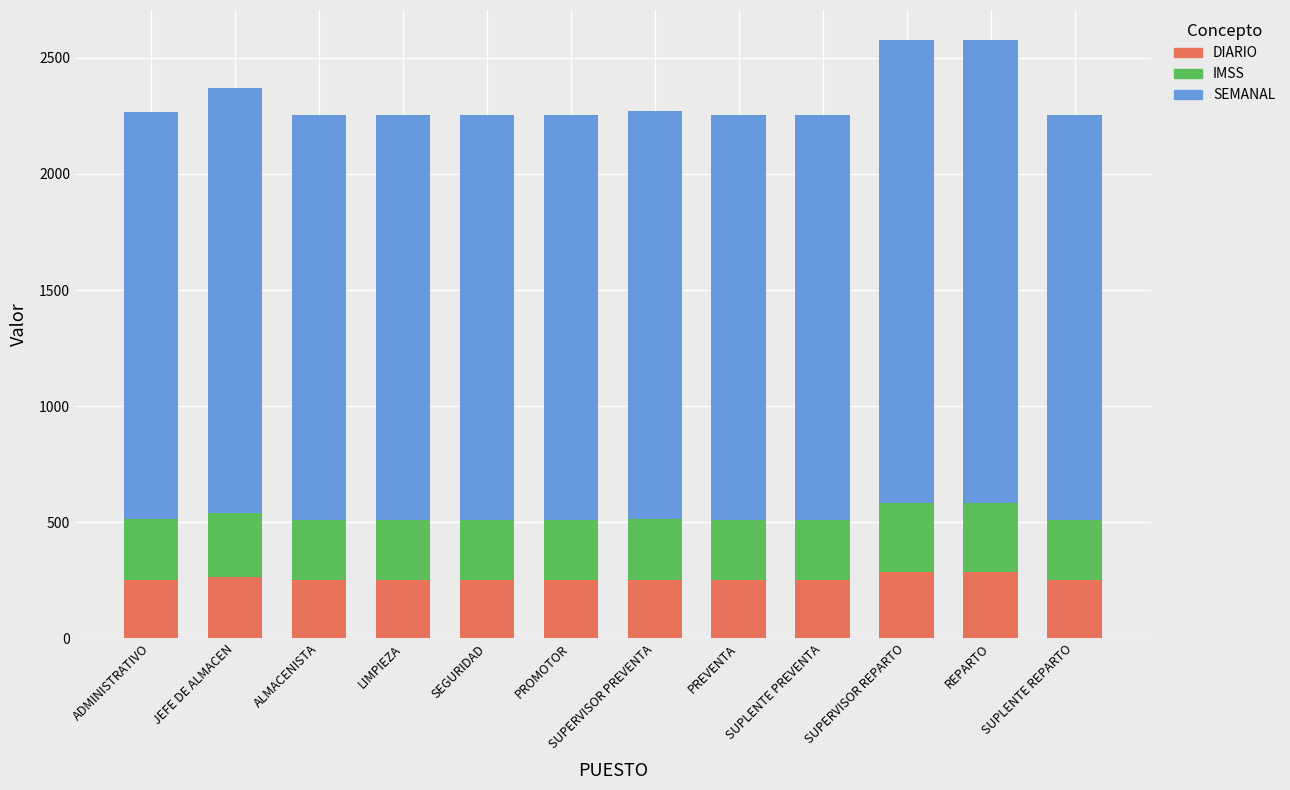

What is the value of the DIARIO bar at the 1st from the left?

250.7